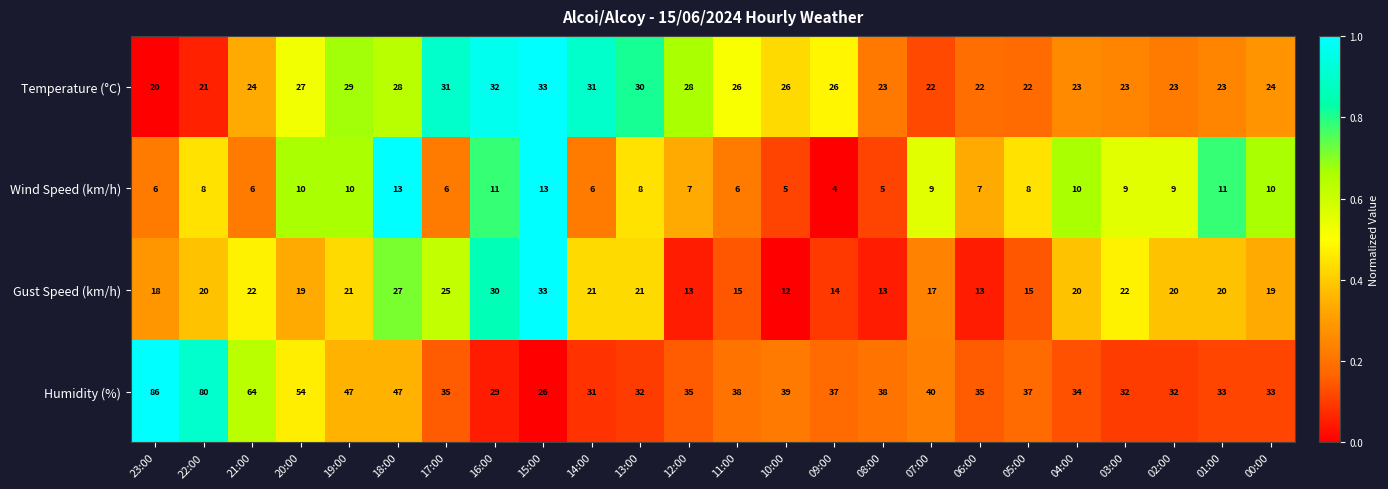

List the series in order of their overall mean, lowest first.

Wind Speed (km/h), Gust Speed (km/h), Temperature (°C), Humidity (%)